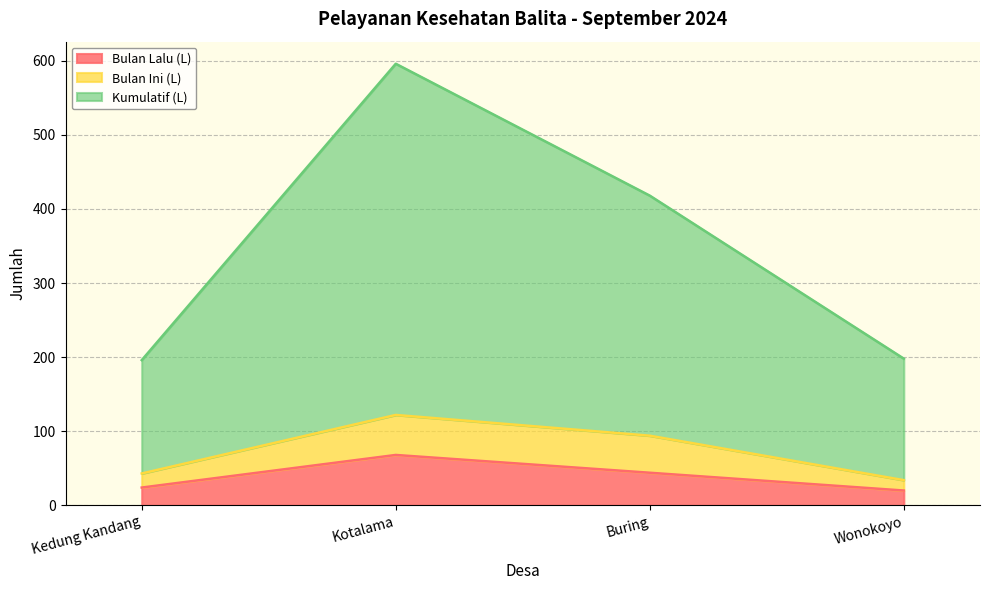

Reading left to right, extract all data points from this chart.

Bulan Lalu (L): Kedung Kandang=24	Kotalama=68	Buring=44	Wonokoyo=20
Bulan Ini (L): Kedung Kandang=43	Kotalama=122	Buring=94	Wonokoyo=34
Kumulatif (L): Kedung Kandang=196	Kotalama=596	Buring=418	Wonokoyo=198